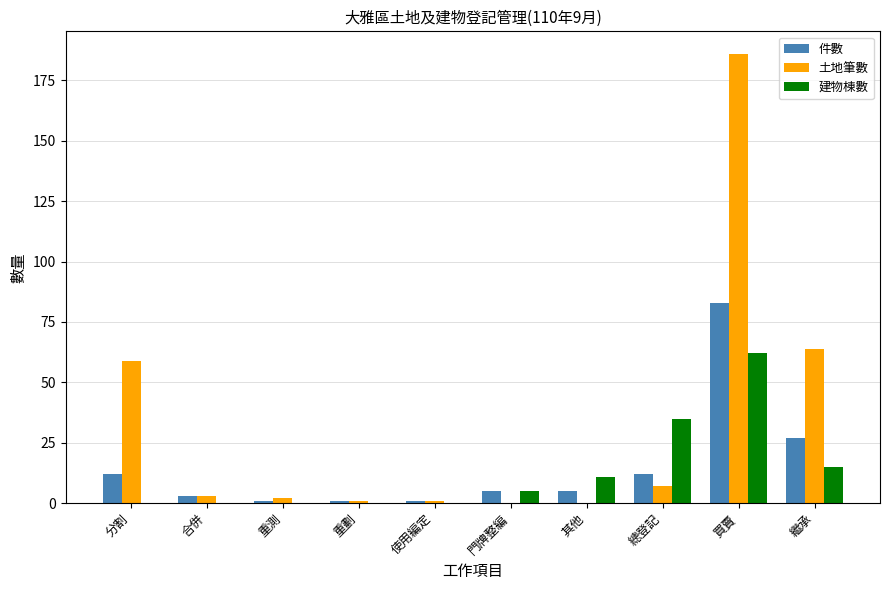

At which category is the sum across all series the highest?

買賣